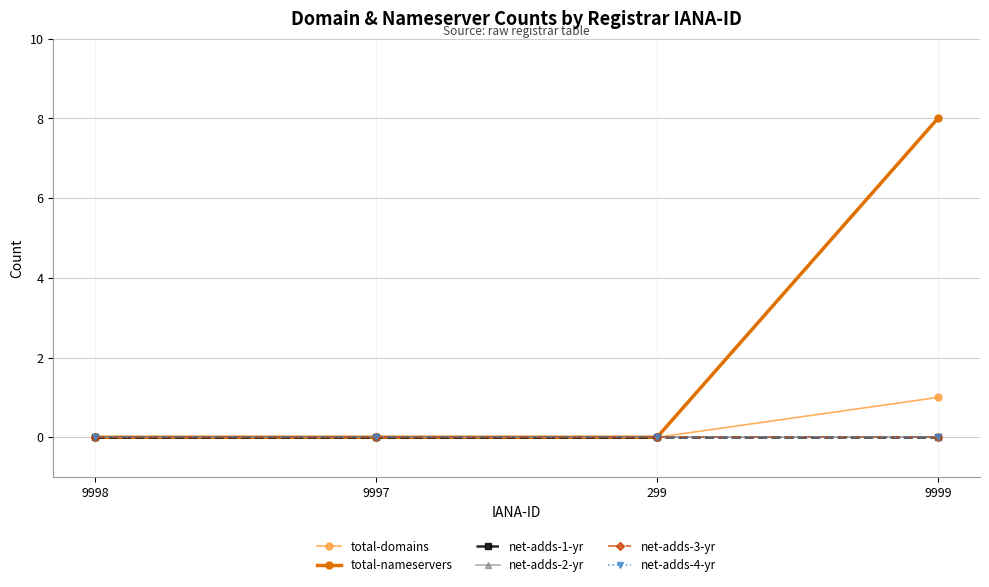

Is this an area chart (filled region under the line)?

No